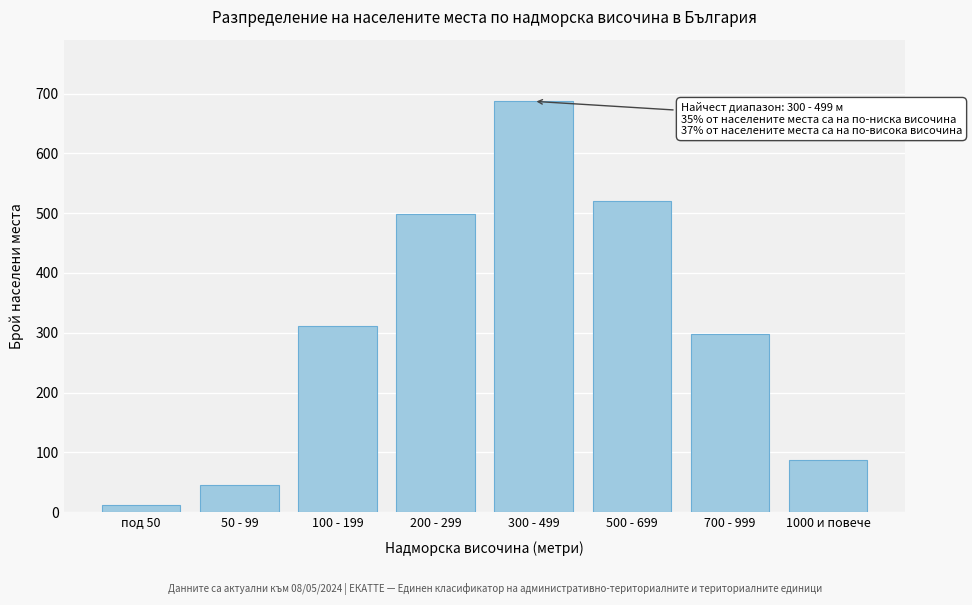

Reading right to left, list all the values displayed in this chart.

1000 и повече=87	700 - 999=298	500 - 699=521	300 - 499=687	200 - 299=498	100 - 199=312	50 - 99=45	под 50=12